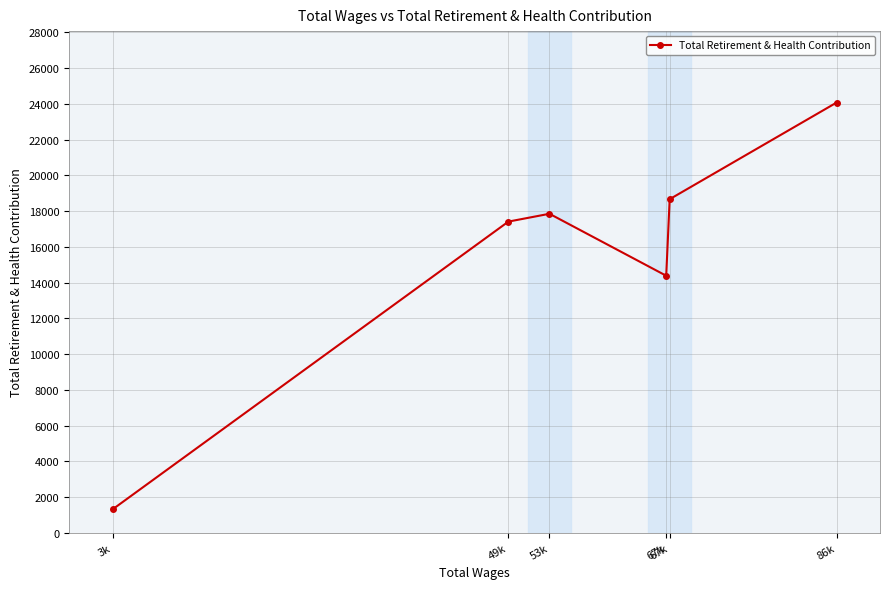

What value does the data have at 86k?

24069